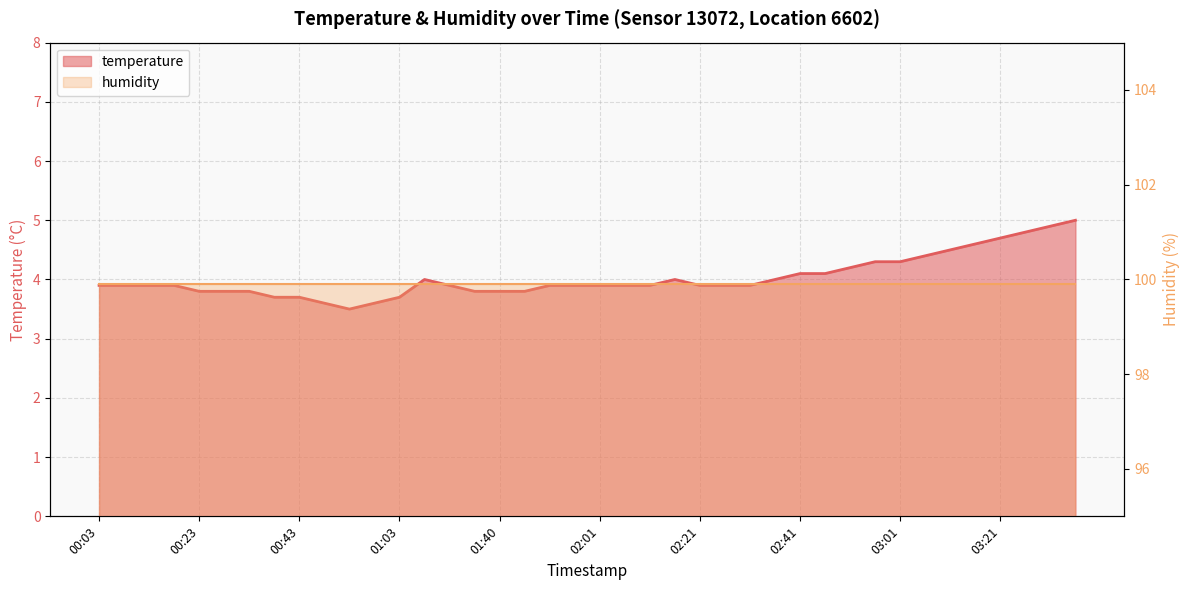

What is the label of the 30th point from the left?

02:46